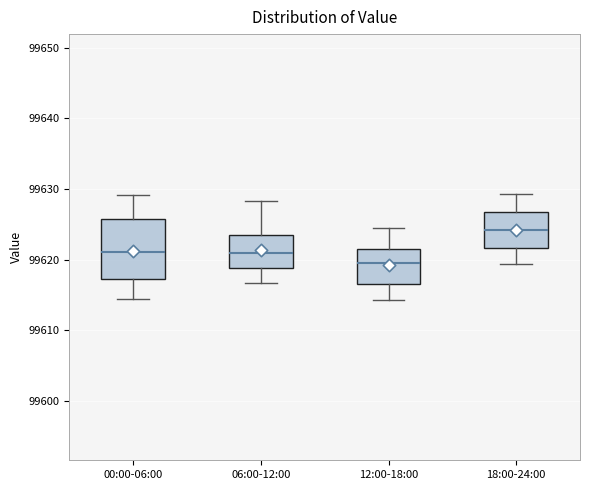

Where is the lower edge of the box for 12:00-18:00 on the y-axis? The values are not printed on the chart, so give them approximately, as read against the axis.

99616